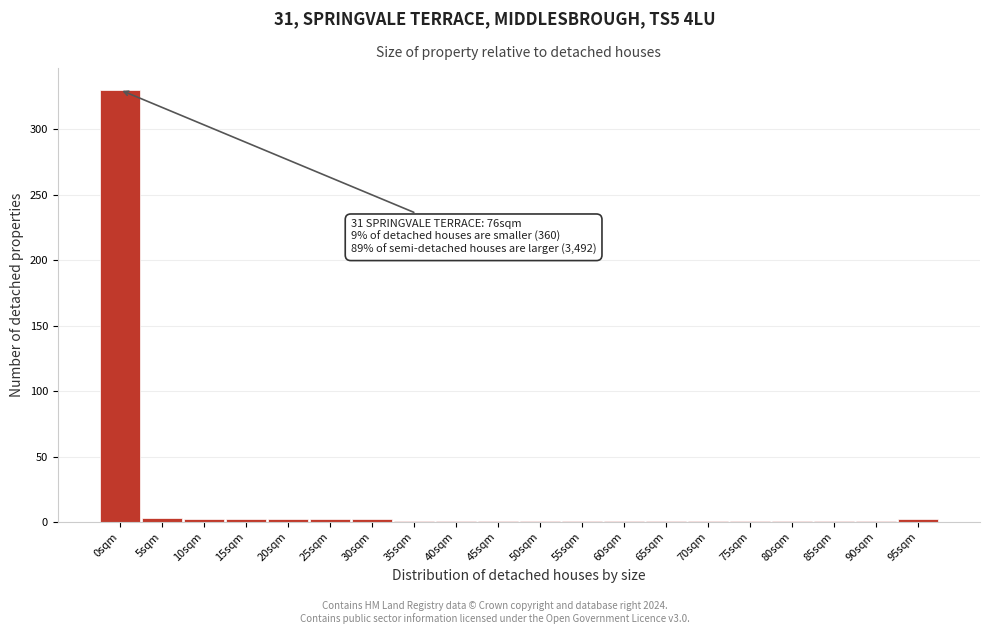

True or false: the data shows 1 at 65sqm.

True